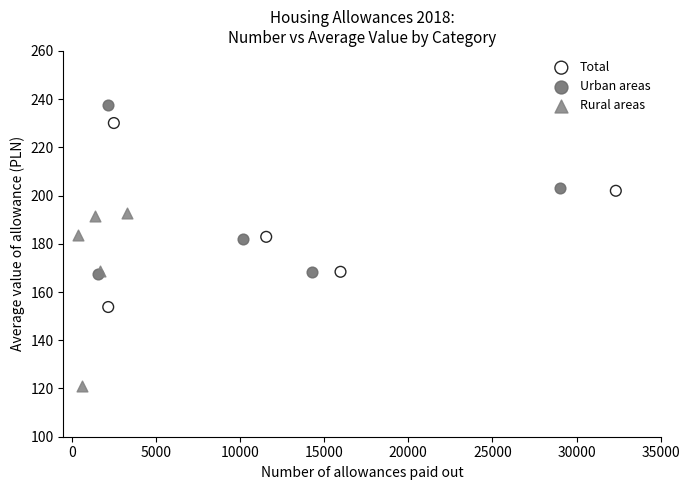

Which series contains the lowest Y value?

Rural areas